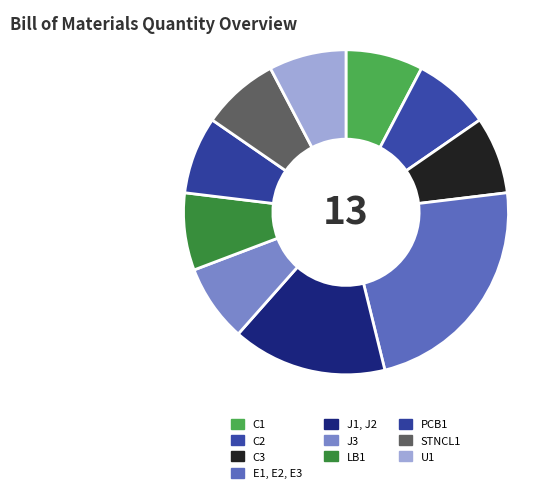

Which category has the biggest portion of the pie?

E1, E2, E3